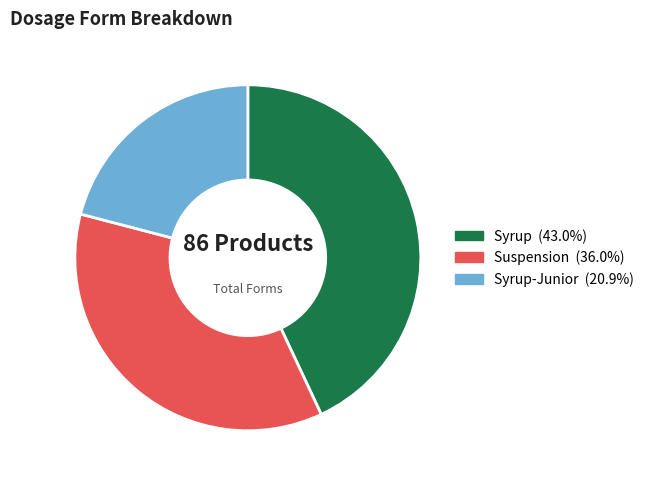

Is there any slice that represents more than half of the pie?

No